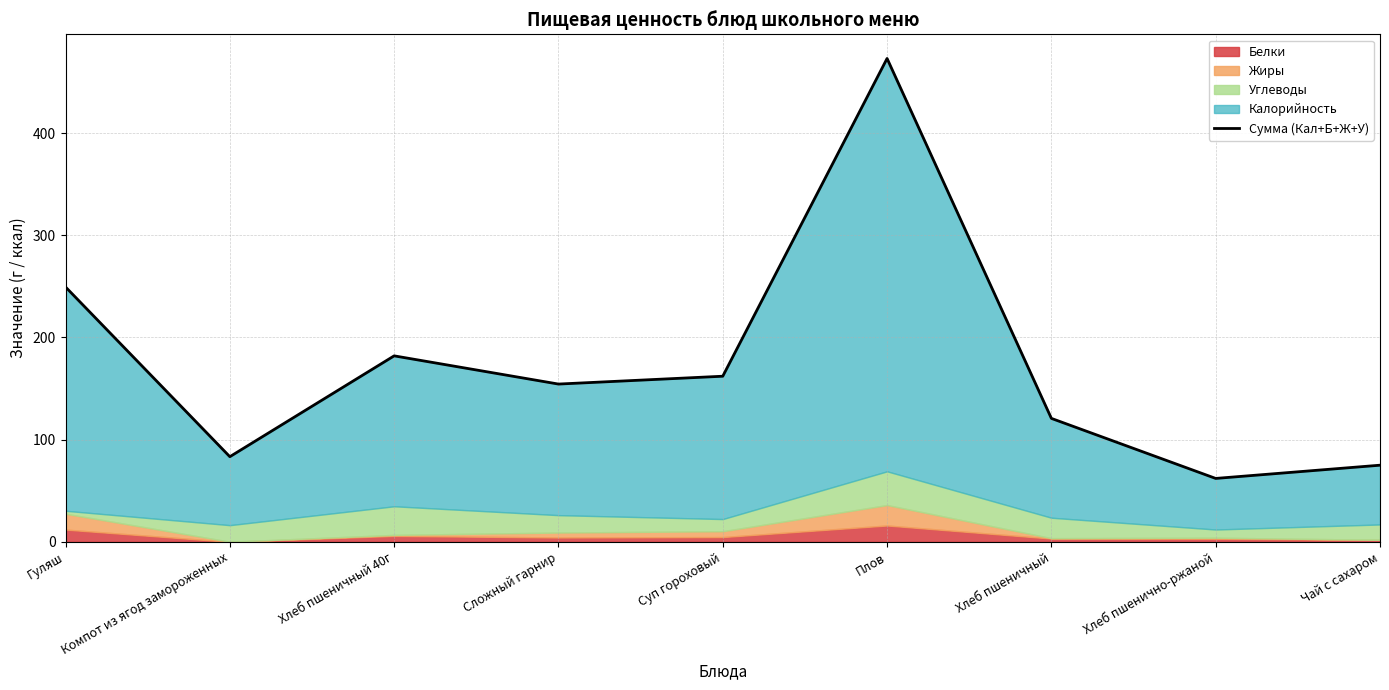

Reading right to left, list all the values displayed in this chart.

Чай с сахаром=75.0	Хлеб пшенично-ржаной=62.0	Хлеб пшеничный=120.8	Плов=473.0	Суп гороховый=162.1	Сложный гарнир=154.4	Хлеб пшеничный 40г=182.0	Компот из ягод замороженных=83.3	Гуляш=249.4